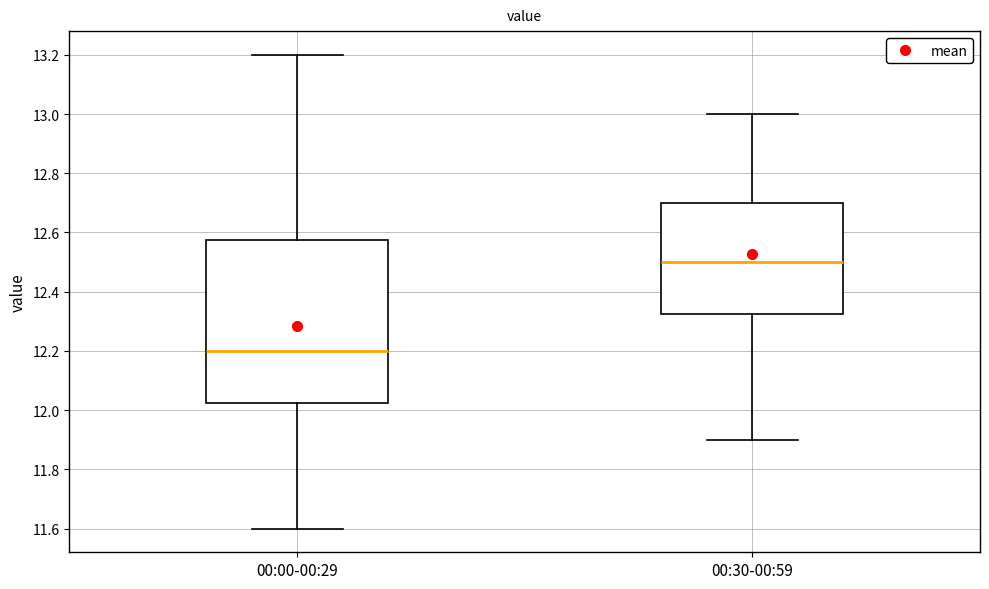

Reading left to right, transcribe this box plot: for each box, give where its median line is, the range the box spans, and where its two whiskers end, as read against the y-axis. The values are not printed on the chart, so give them approximately, as read against the axis.

00:00-00:29: median 12.20, box 12.02 to 12.58, whiskers 11.60 to 13.20
00:30-00:59: median 12.50, box 12.32 to 12.70, whiskers 11.90 to 13.00